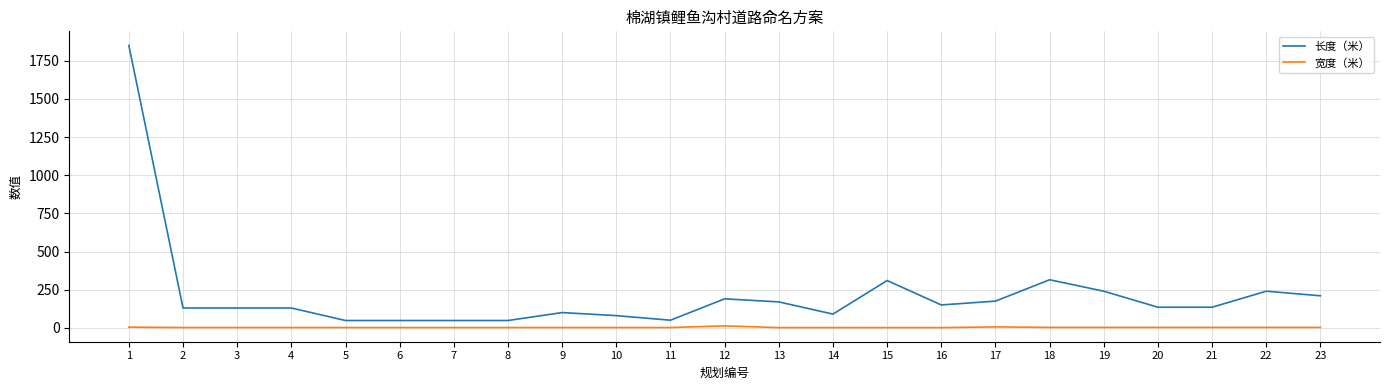

What are all the series names shown in the legend?

长度（米）, 宽度（米）